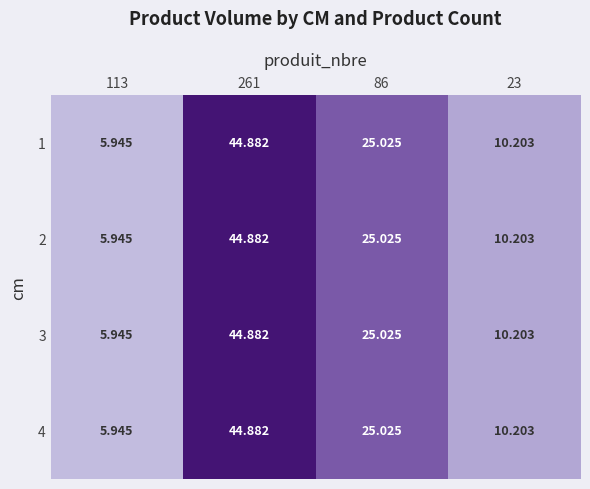

How many data points in 3 are above 25?

2